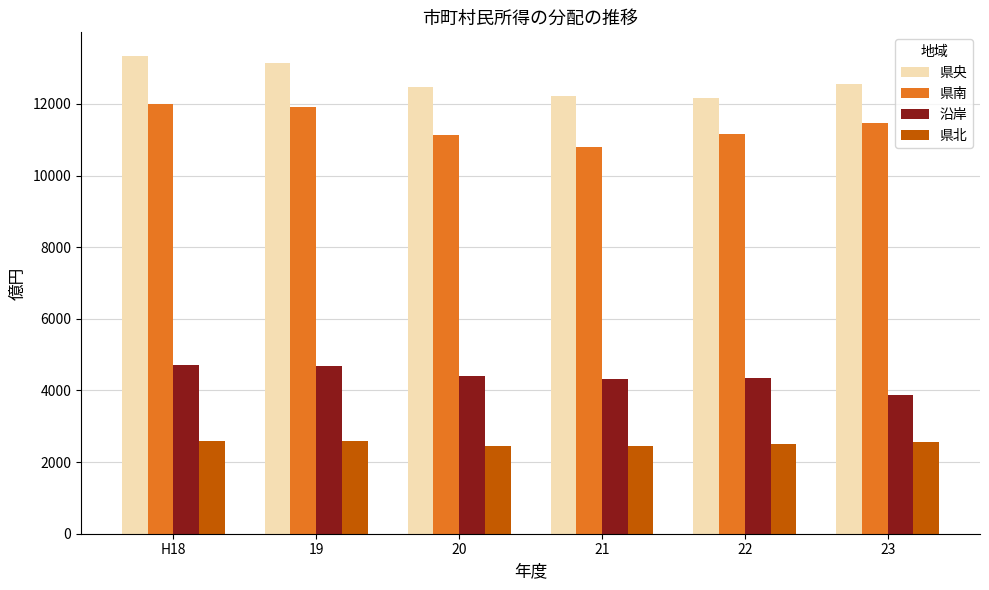

How many data points in 県央 are above 12542?

3